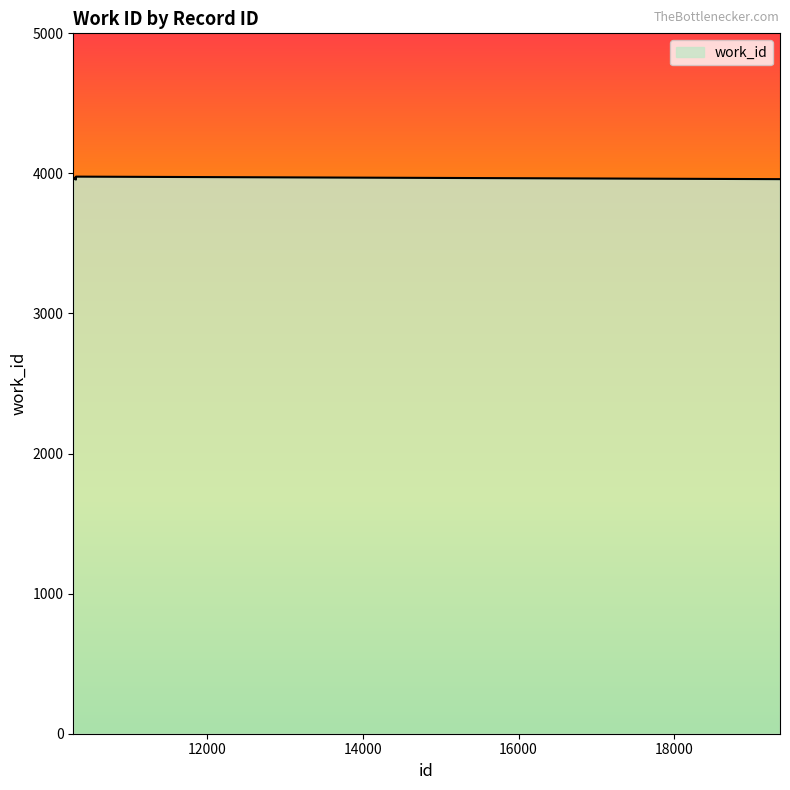

What is the smallest value displayed?

3956